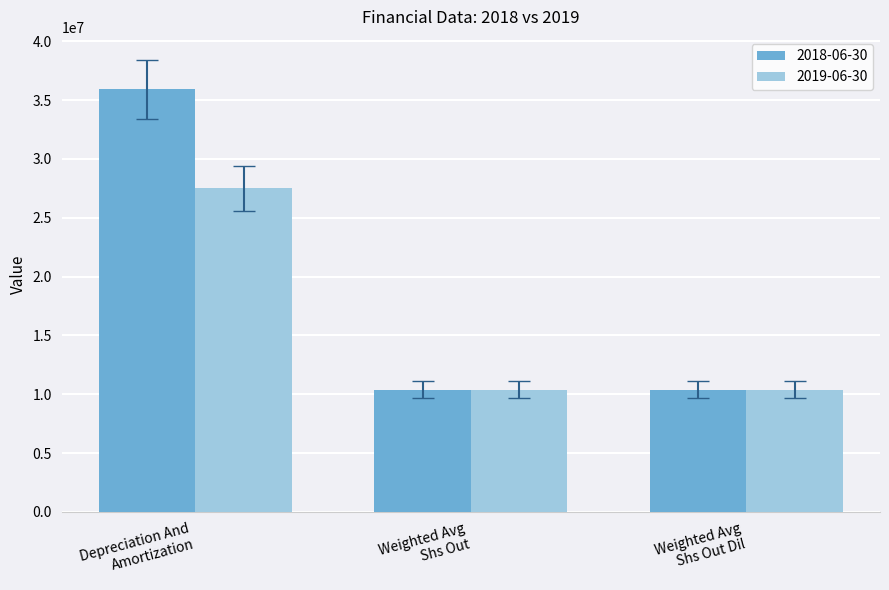

Which series has the widest spread of values?

2018-06-30